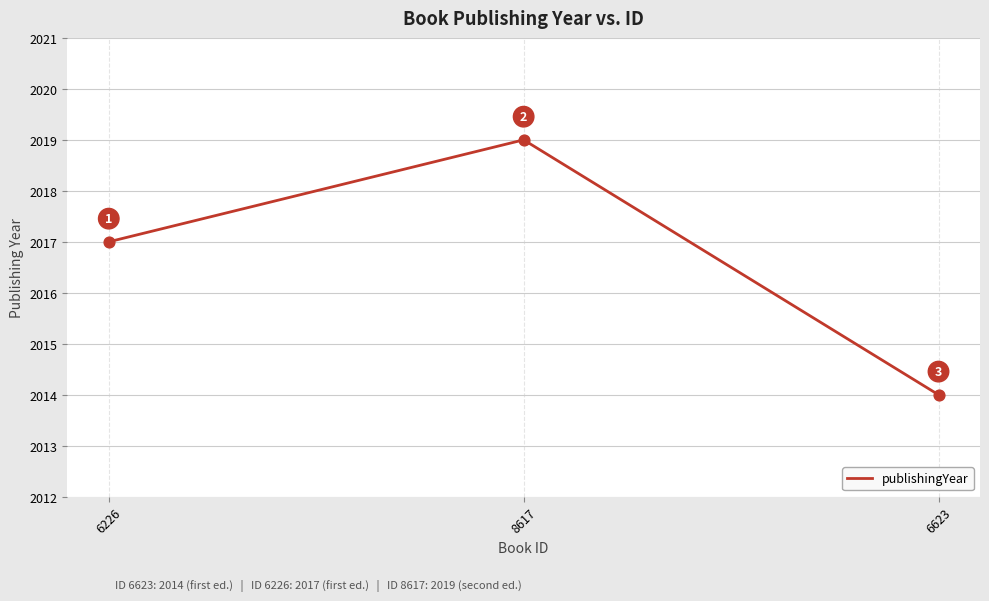

Approximately how many times larger is the value at 8617 compared to 6226?

1.0